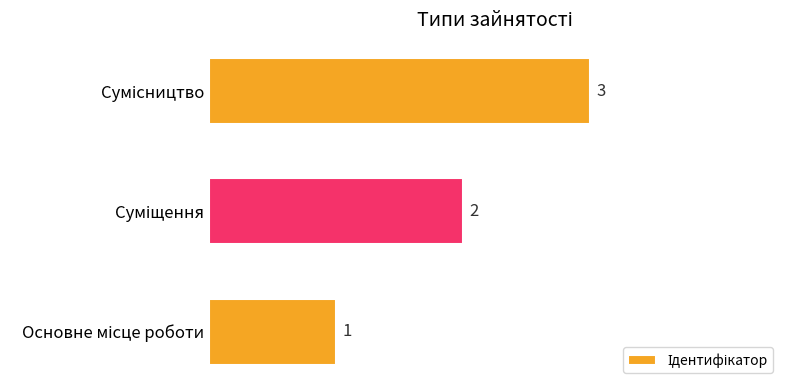

How many values are between 1 and 3?

3